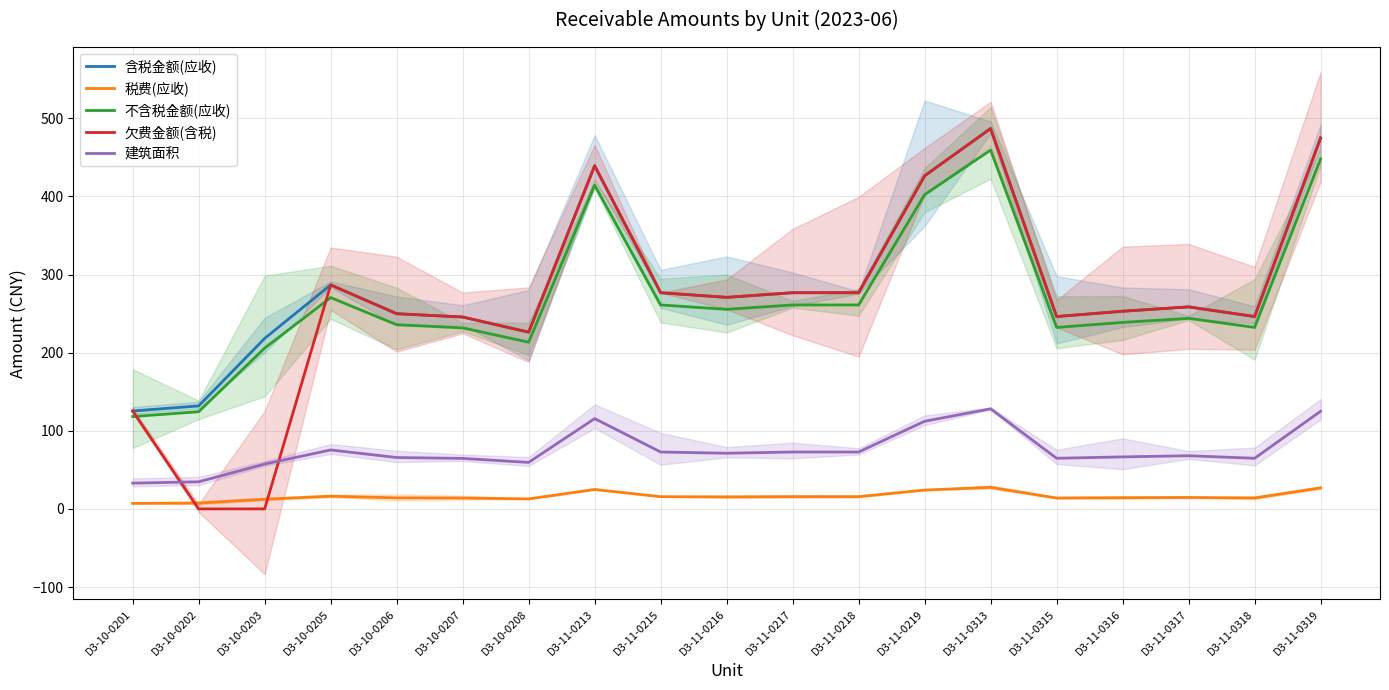

What is the sum of all 税费(应收) values?

306.6